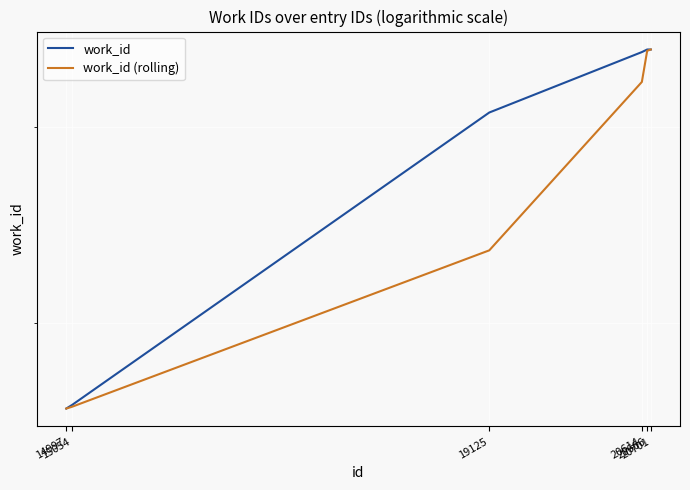

Read the work_id (rolling) value at 20701.

7439.0